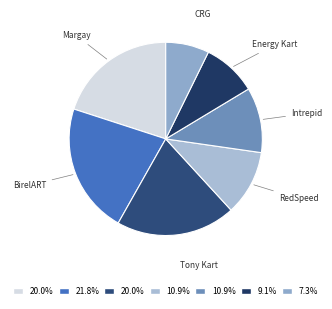

Which slice is the largest?

BirelART